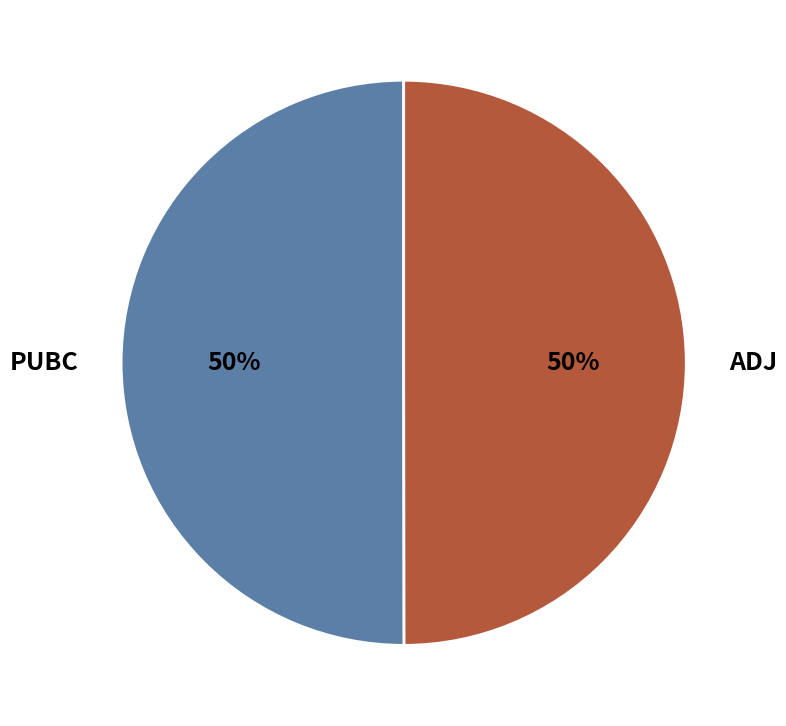

How many slices are in this pie chart?

2